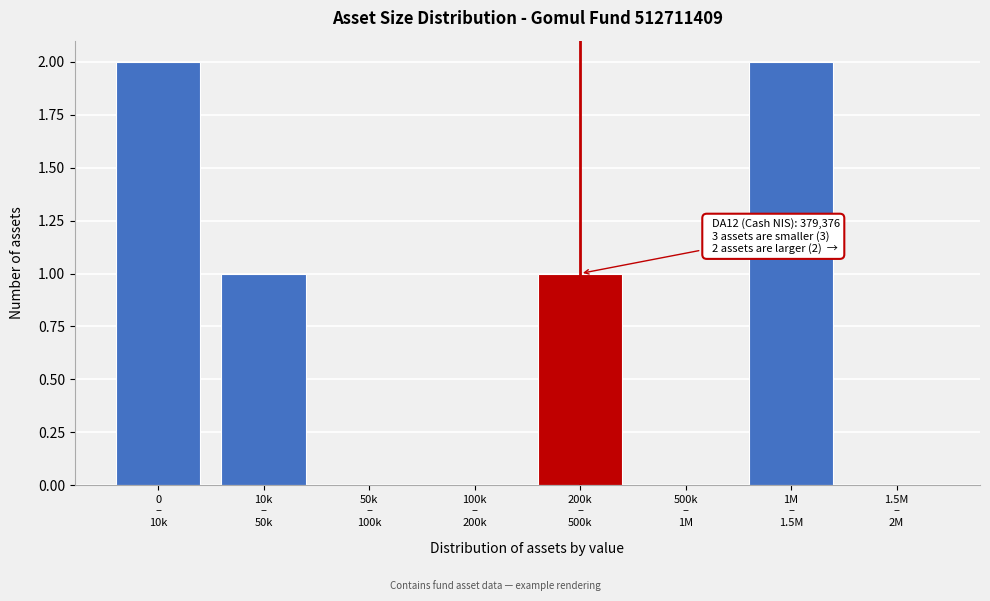

What is the sum of all values?

6